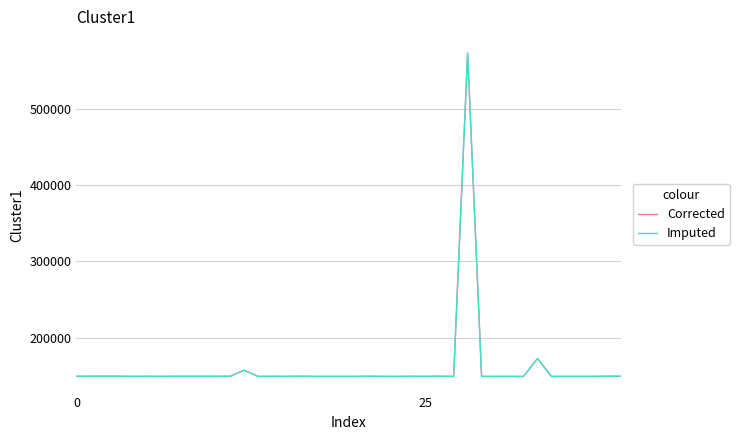

What is the sum of all Imputed values?

6417379